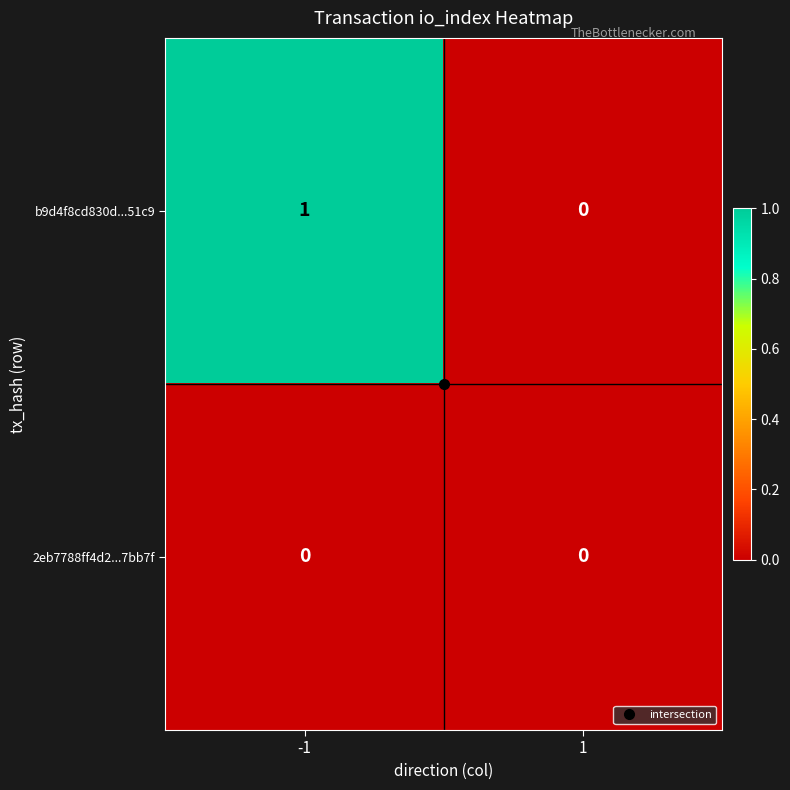

List the series in order of their overall mean, lowest first.

2eb7788ff4d2...7bb7f, b9d4f8cd830d...51c9